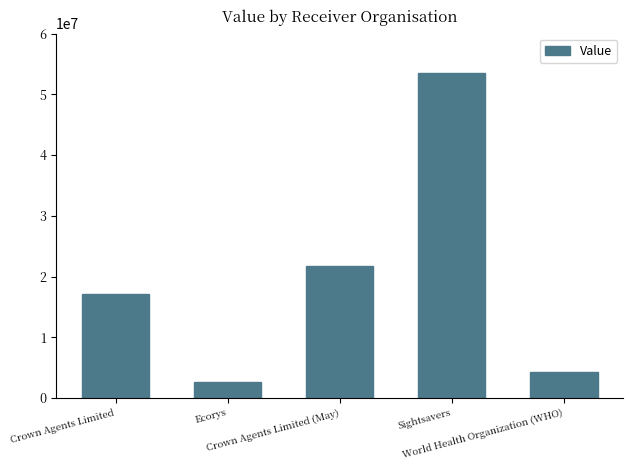

True or false: the data shows 13499588 at Sightsavers.

False